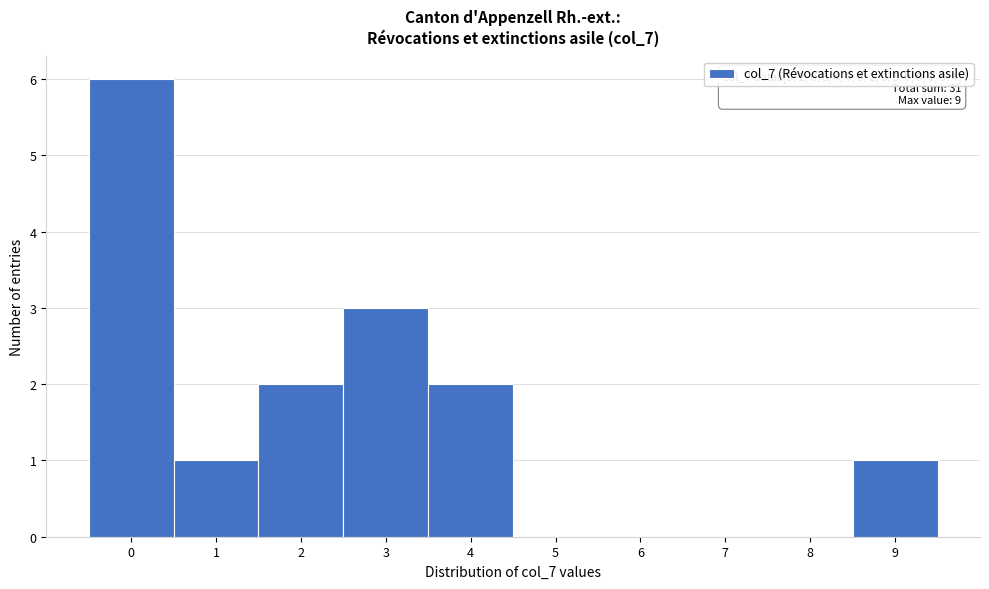

Which range on the x-axis has the tallest bar?

-0.5 to 0.5